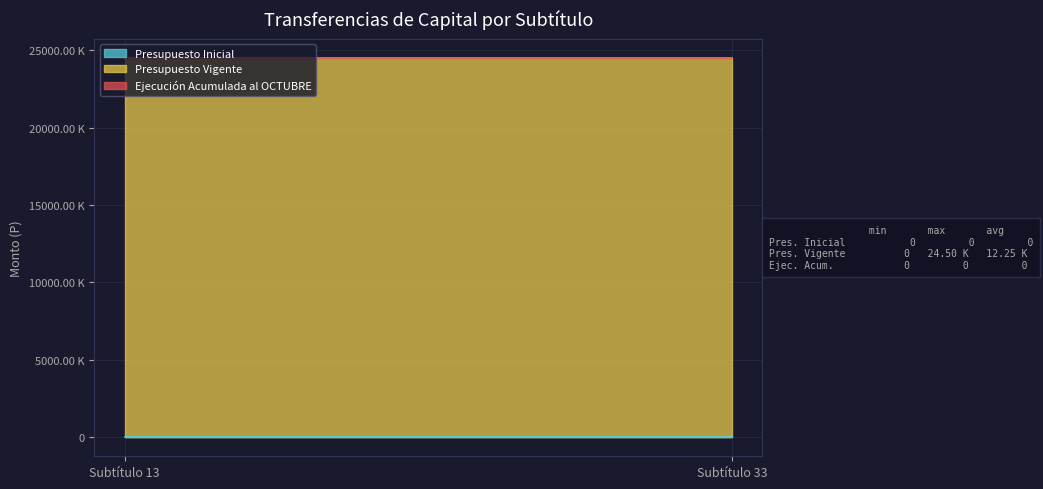

Does the chart have visible grid lines?

Yes